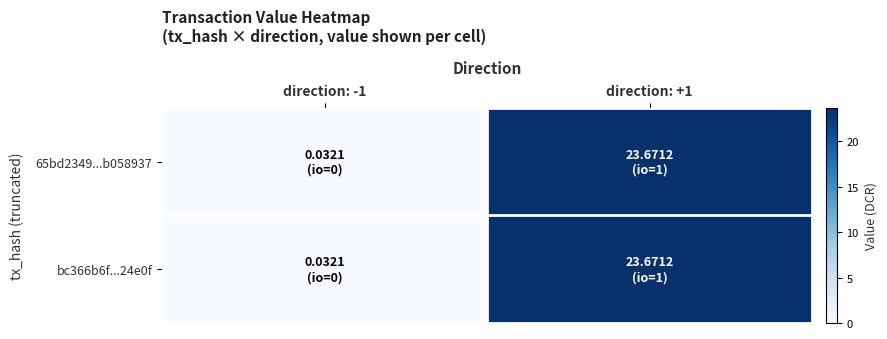

Which series changed the most between direction: -1 and direction: +1?

65bd2349...b058937